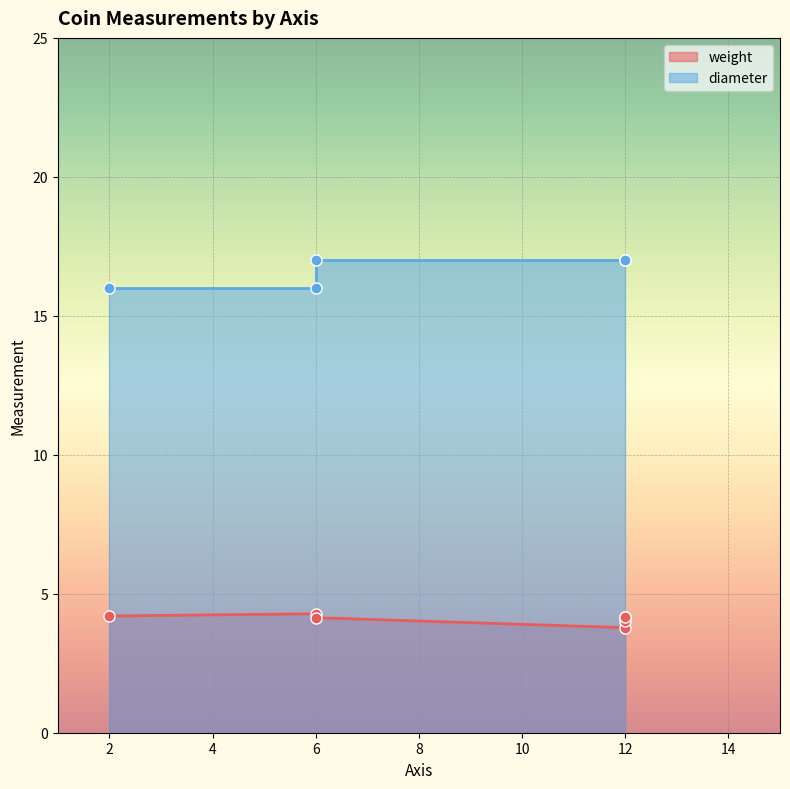

How many points are higher than both their immediate neighbors (excluding endpoints)?

2